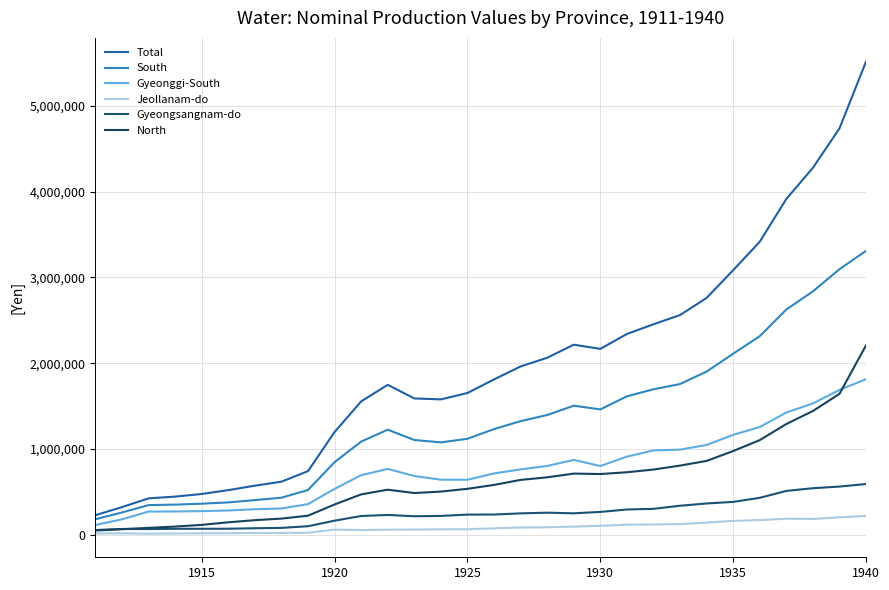

How many lines are shown in the chart?

6